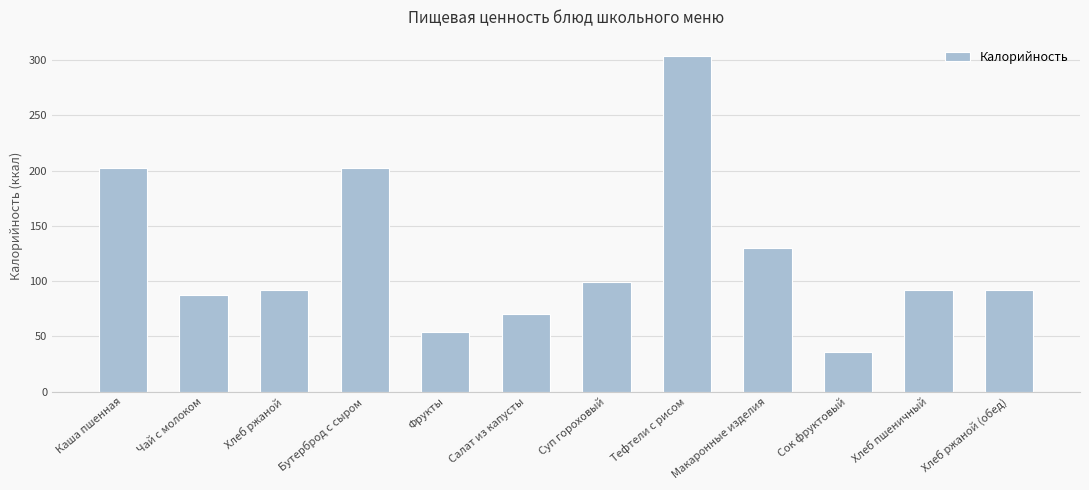

Read the value at Сок фруктовый.

36.0